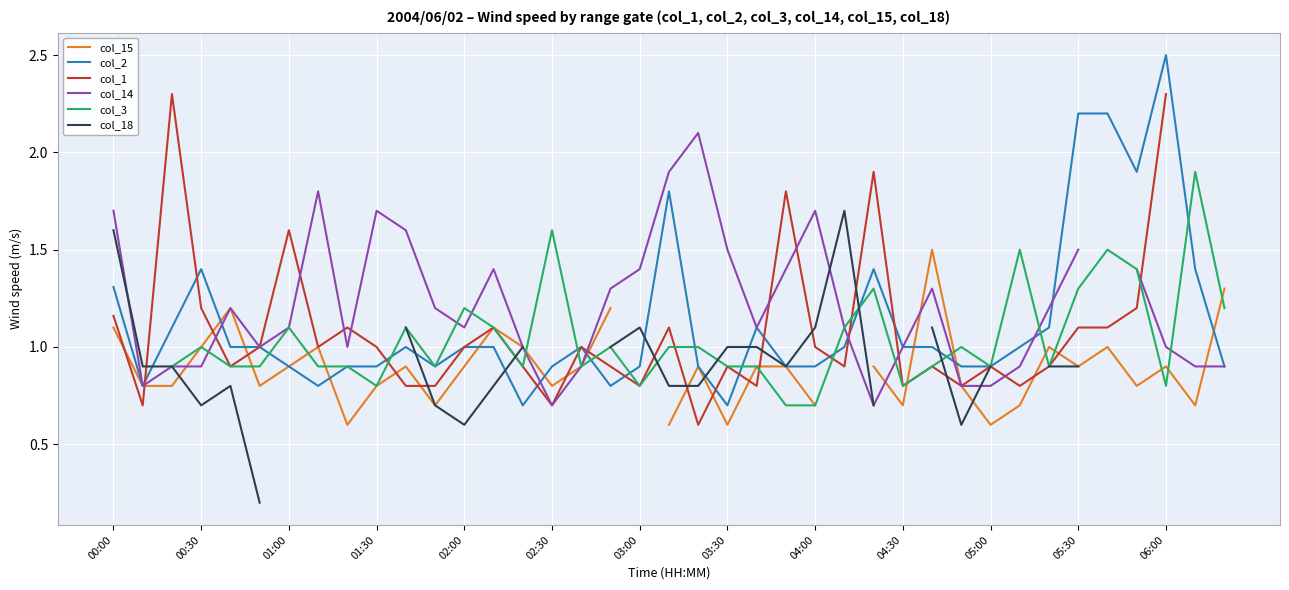

The value of col_2 at 03:00 is 1.2. True or false?

False